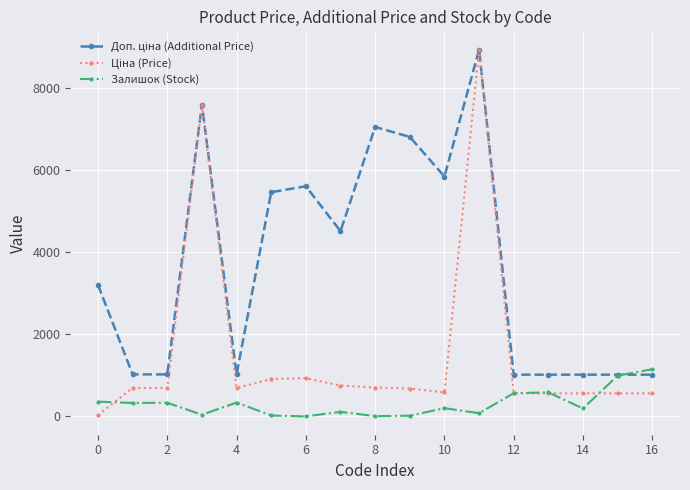

What is the maximum value shown in the chart?

8934.1